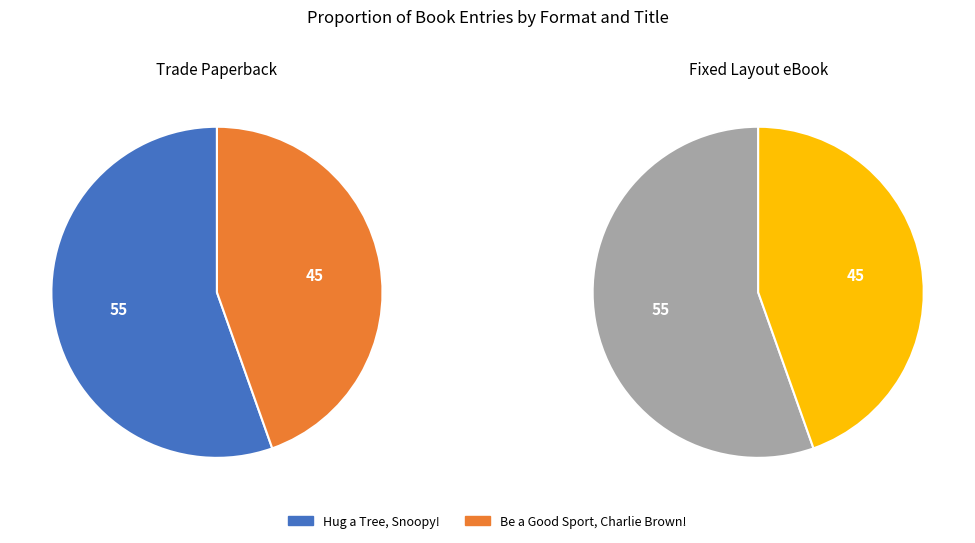

Does Be a Good Sport, Charlie Brown! represent more than half of the total?

No